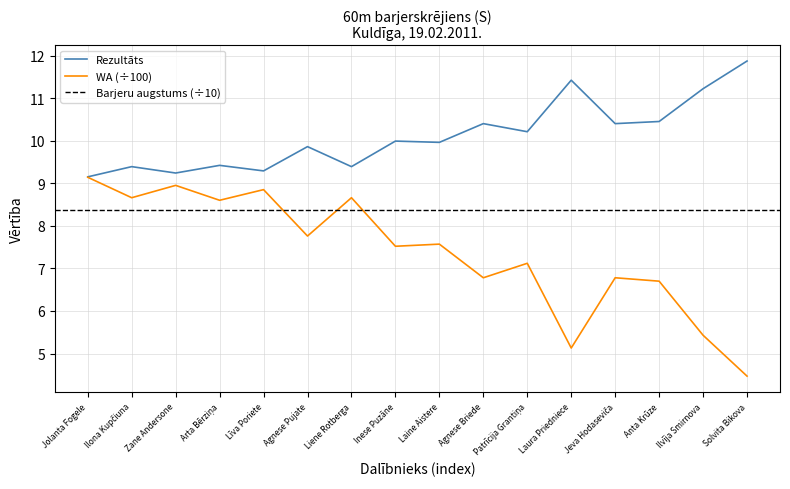

The WA (÷100) series shows 8.7 at Liene Rotberga. True or false?

True